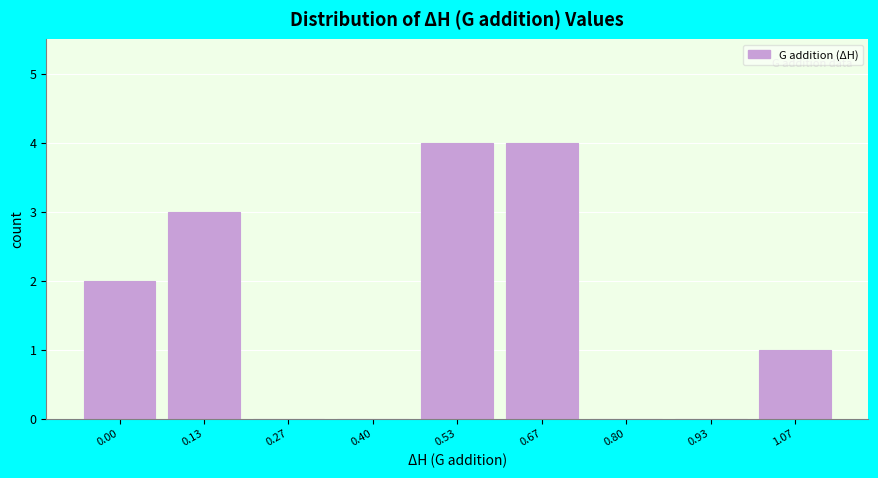

Is it true that the value at 0.00 is 2?

True